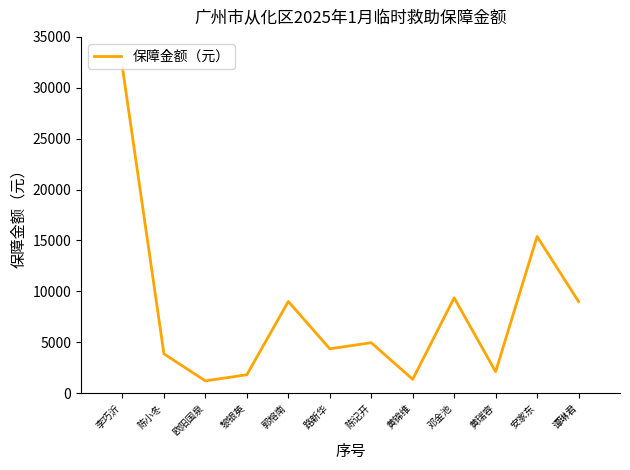

True or false: the data shows 9000 at 谭琳君.

True